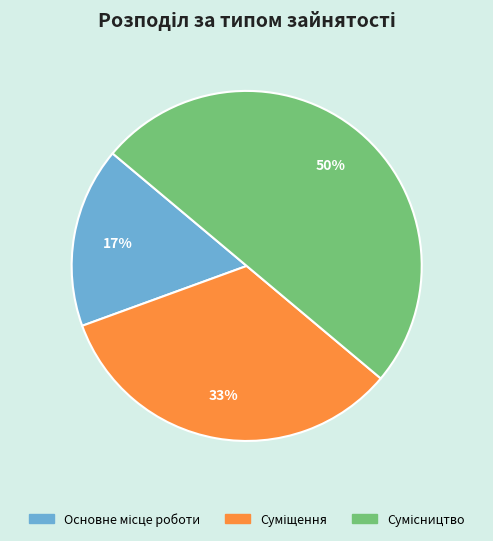

To the nearest percent, what is the average slice percentage?

33%